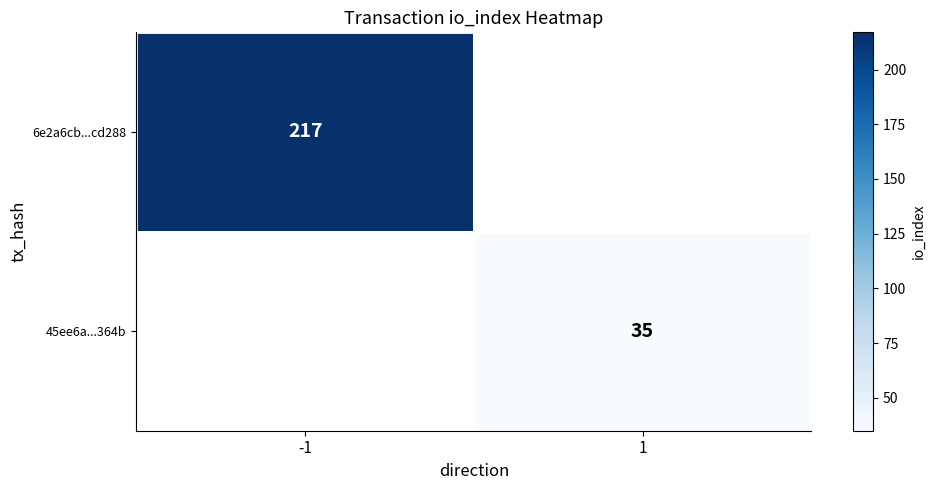

Is it true that 45ee6a...364b equals 35 at 1?

True